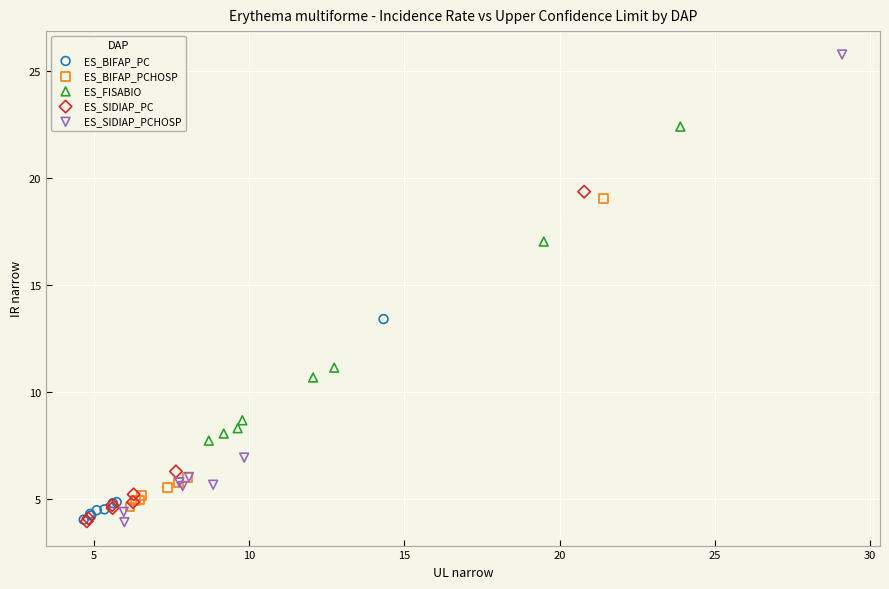

Which series has the widest spread of Y values?

ES_SIDIAP_PCHOSP